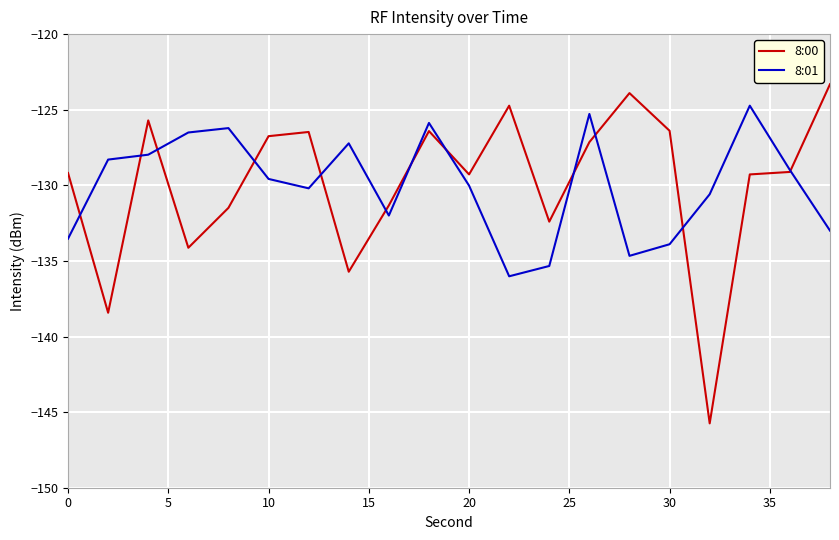

Which series has the largest range (max minus min)?

8:00